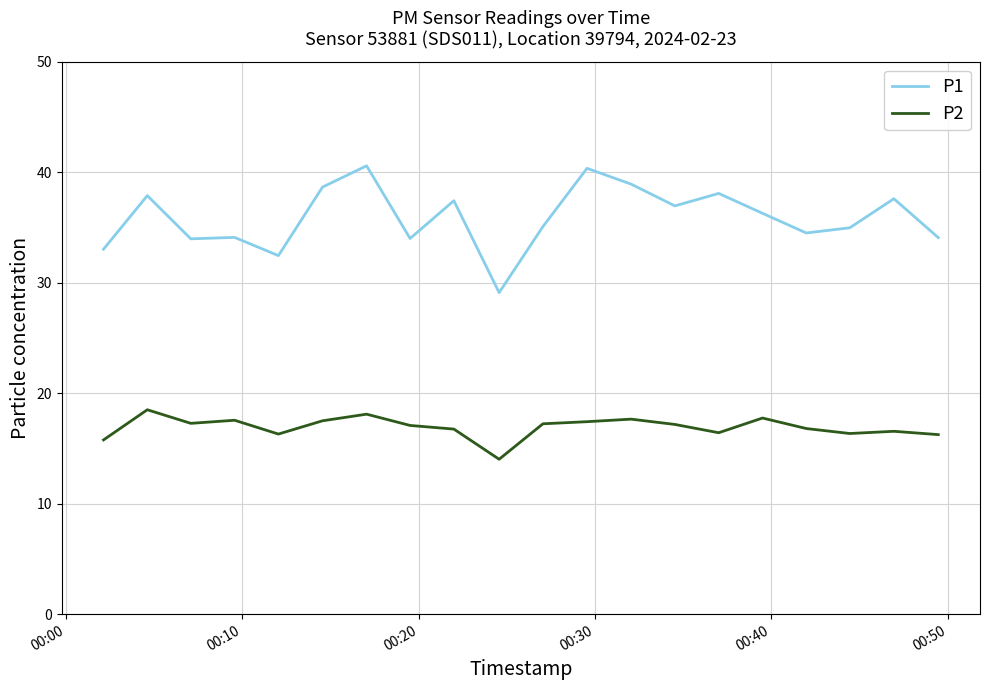

What is the difference between the maximum and minimum values in the P1 series?

11.5